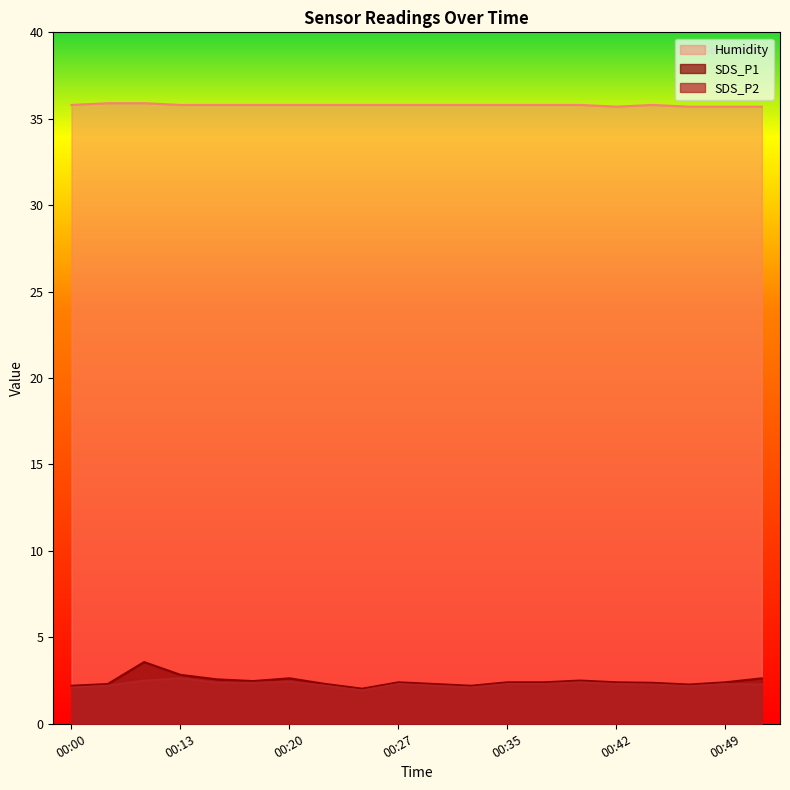

What is the sum of all Humidity values?

715.8